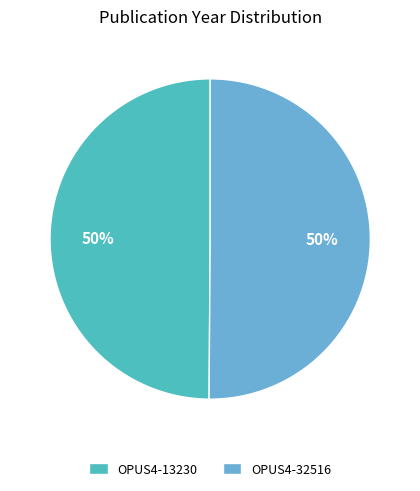

True or false: OPUS4-32516 accounts for 50% of the total.

True